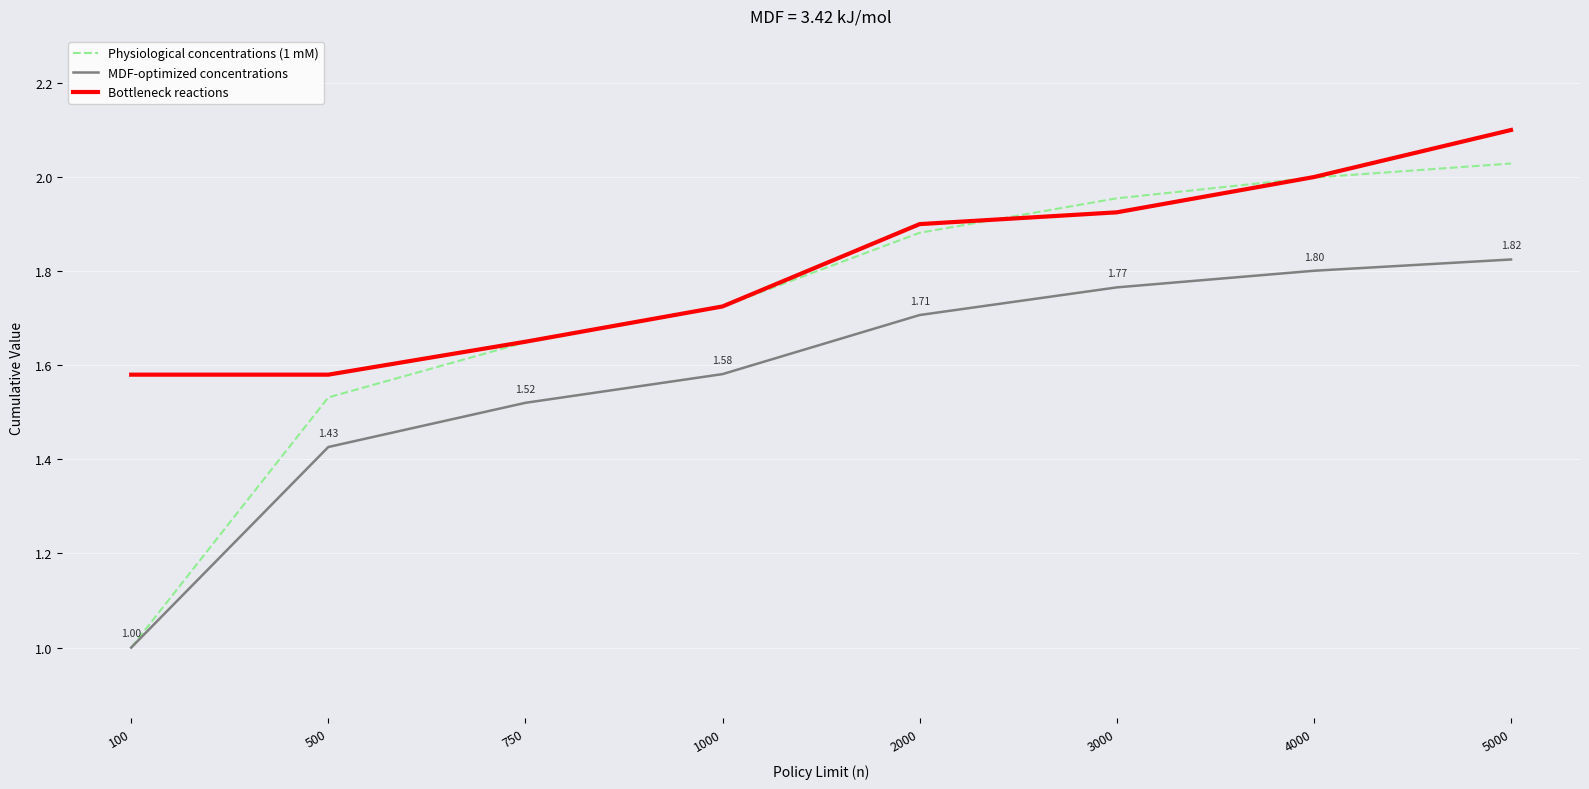

How many categories are shown in the chart?

8